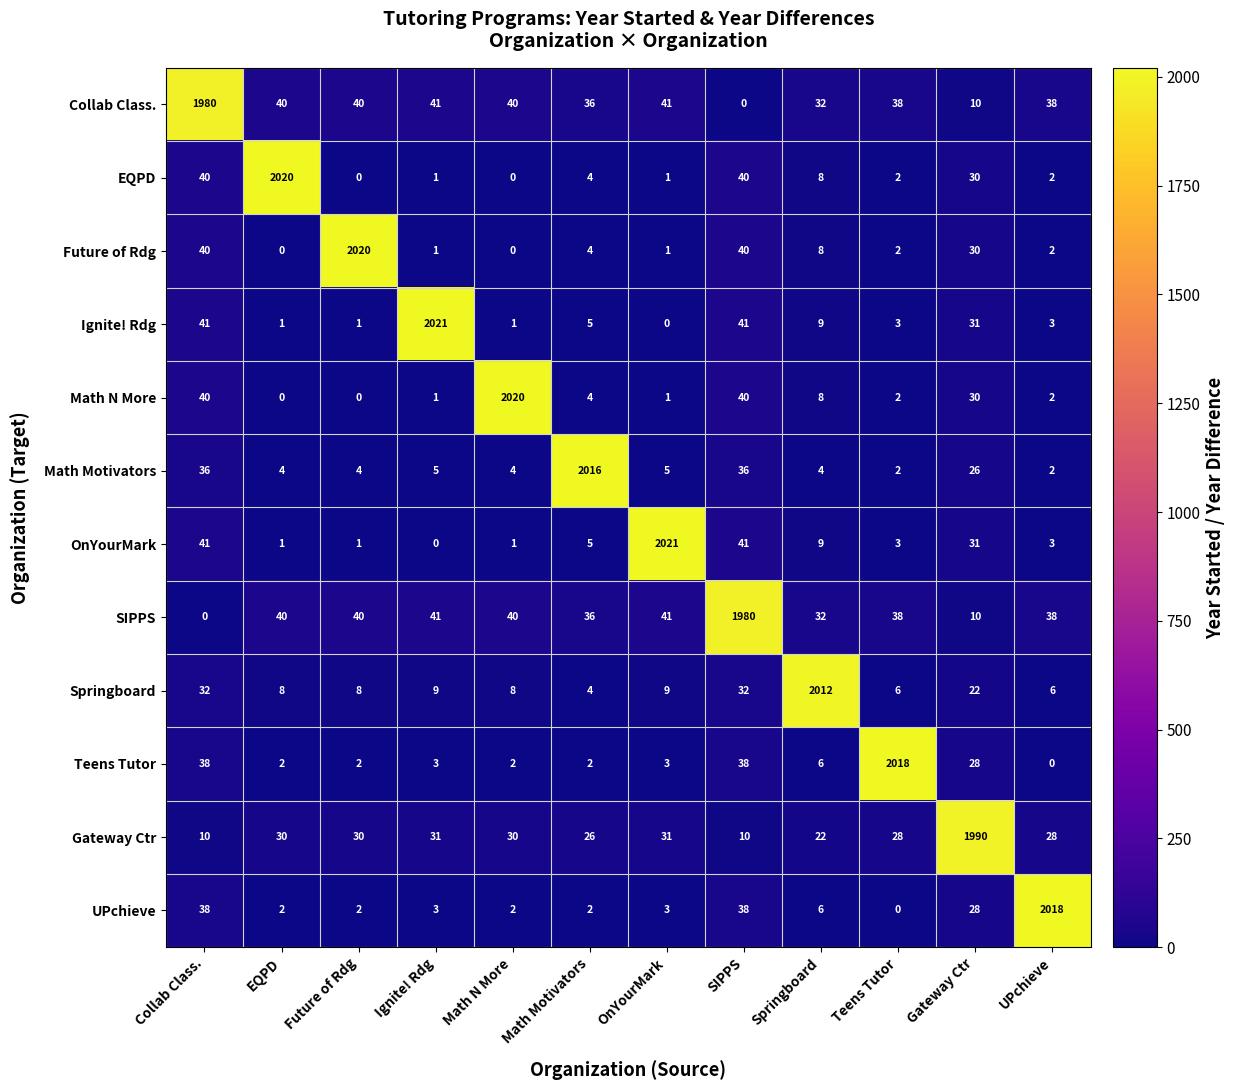

What is the sum of all Ignite! Rdg values?

2157